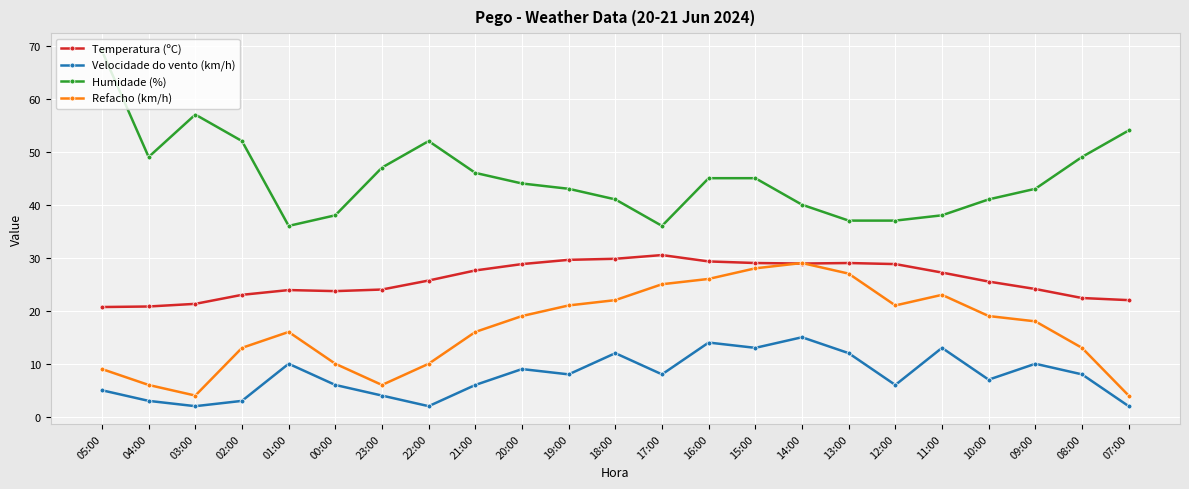

What is the greatest value displayed?

69.0